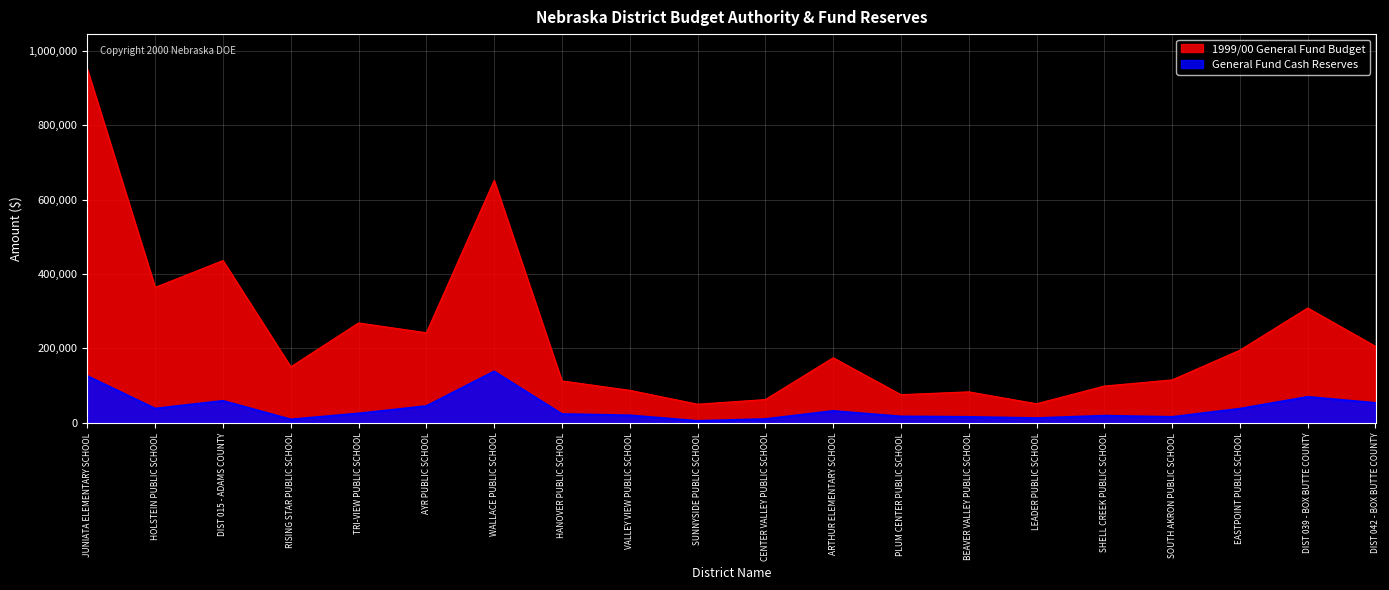

What is the sum of all General Fund Cash Reserves values?

770275